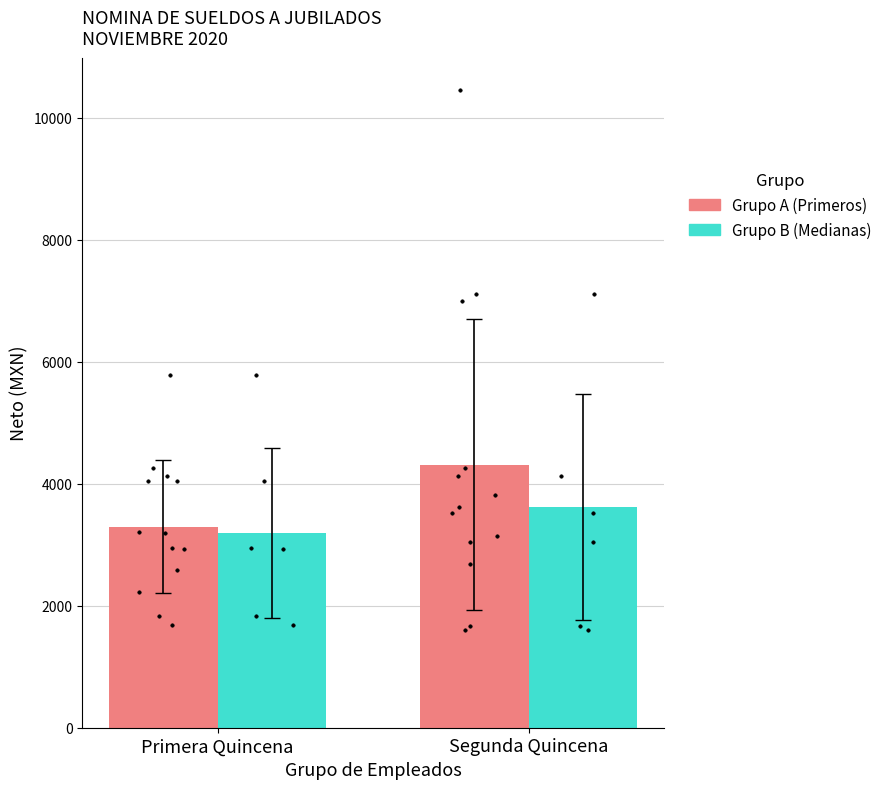

At how many categories does at least one series exceed 3492?

1